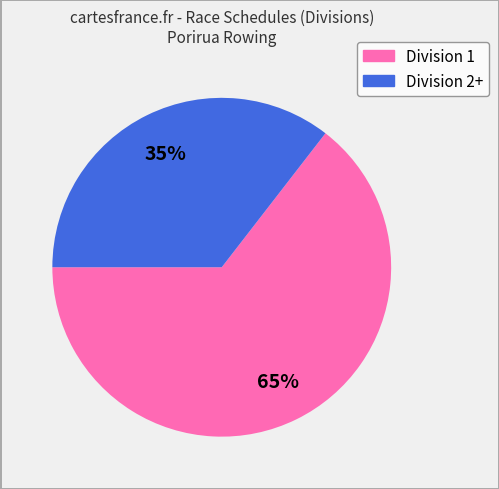

Is there a majority slice in this chart?

Yes